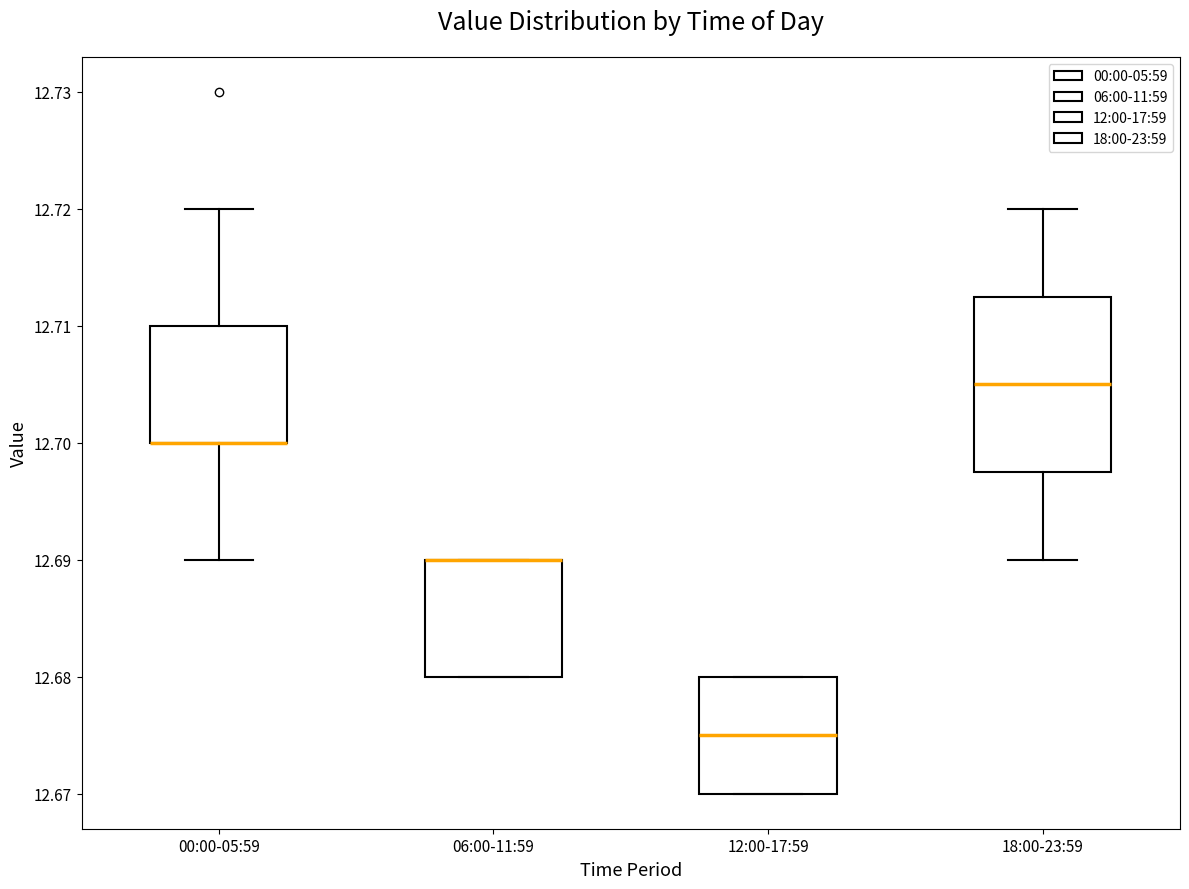

Comparing the boxes themselves (not the whiskers), which one is the tallest?

18:00-23:59